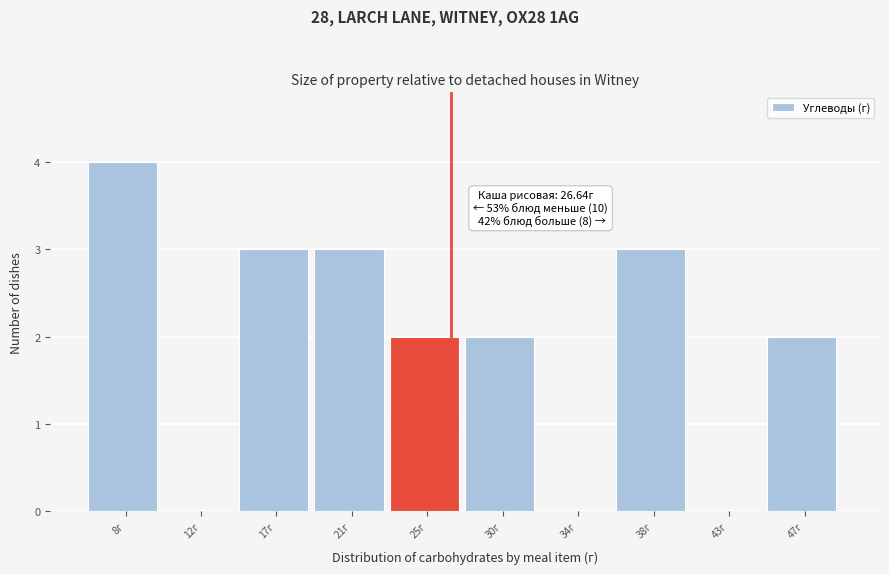

Which range on the x-axis has the tallest bar?

5.5 to 10.0